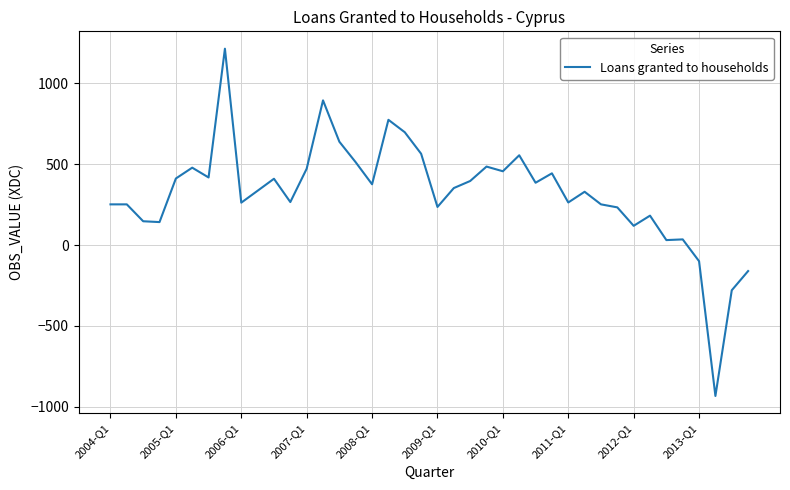

What is the maximum value shown in the chart?

1213.8